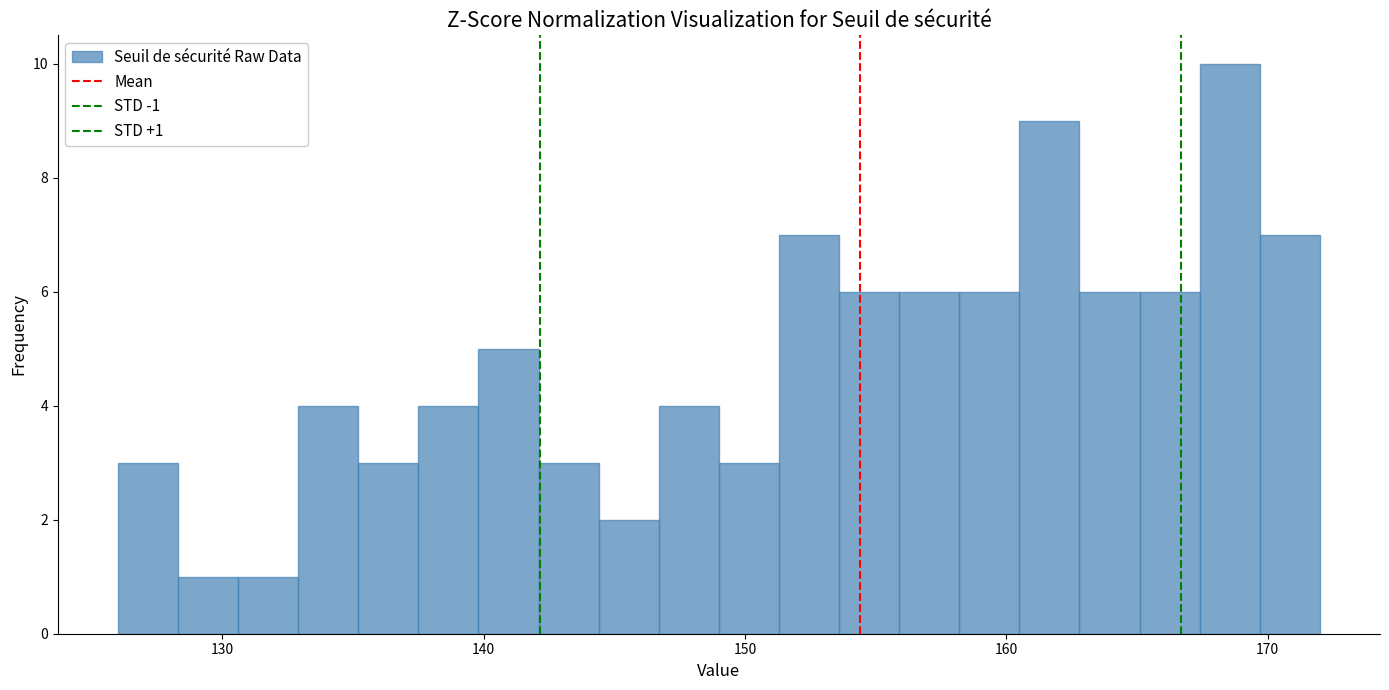

Read against the x-axis, roughly where is the centre of the tallest bar?

169